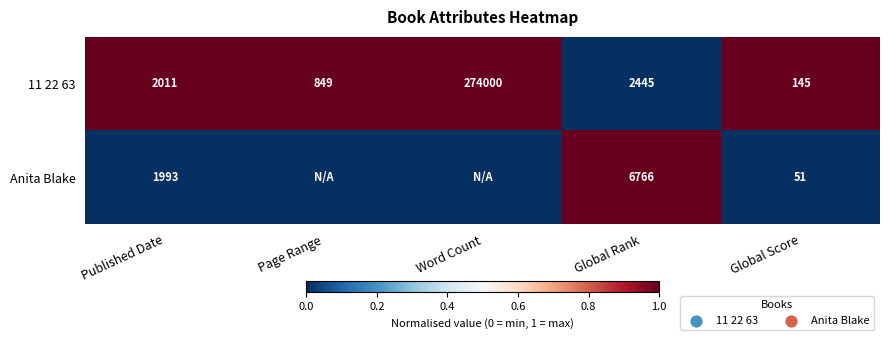

What is the difference between the 11 22 63 values at Page Range and Global Score?

704